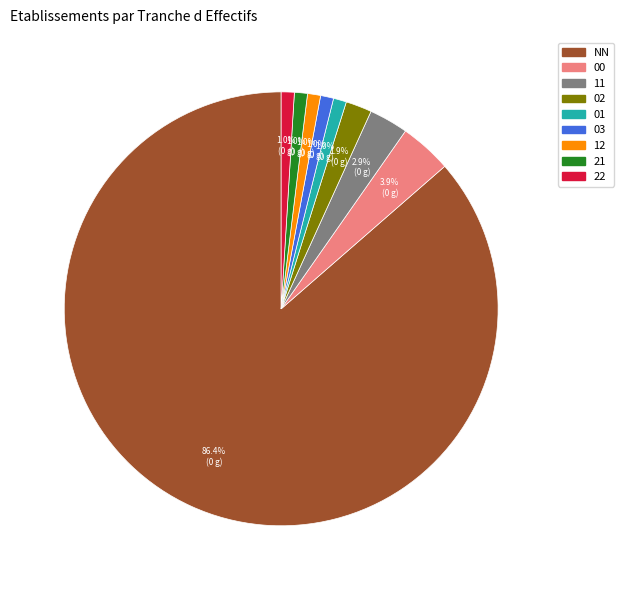

To the nearest percent, what is the average slice percentage?

11%